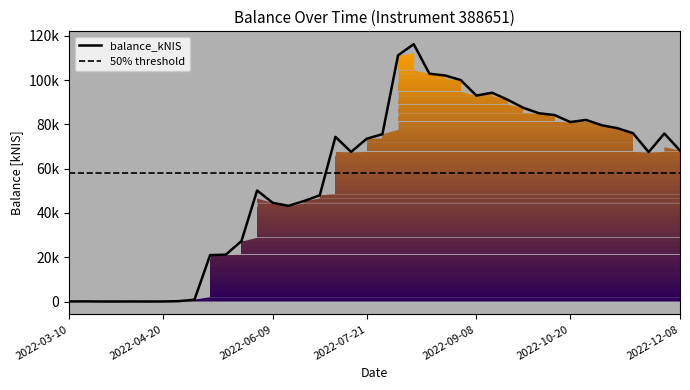

How many data points are above 73498?

20